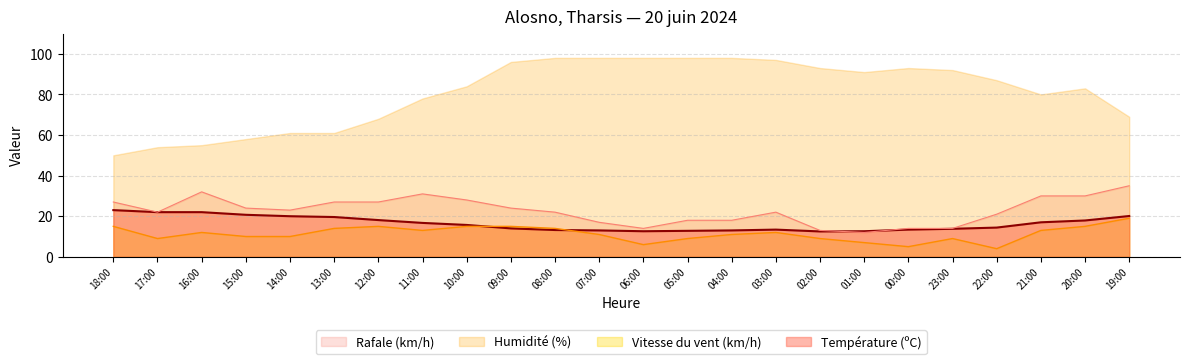

How many lines are shown in the chart?

4